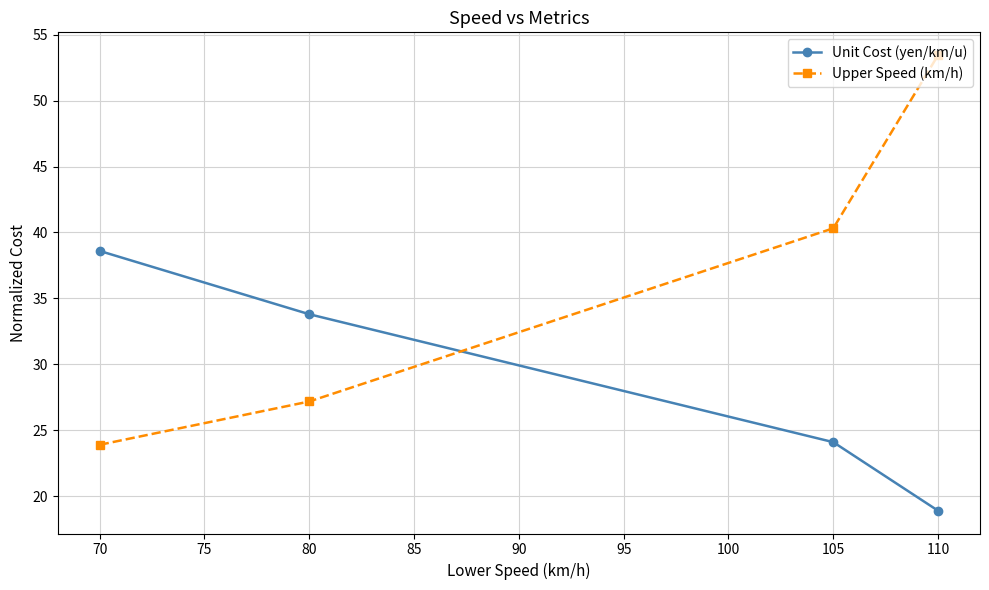

True or false: Upper Speed (km/h) has a value of 27.2 at 80.

True